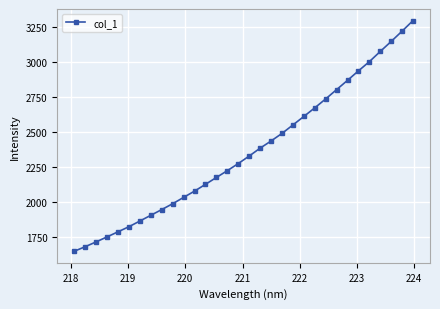

What is the average value?

2363.1